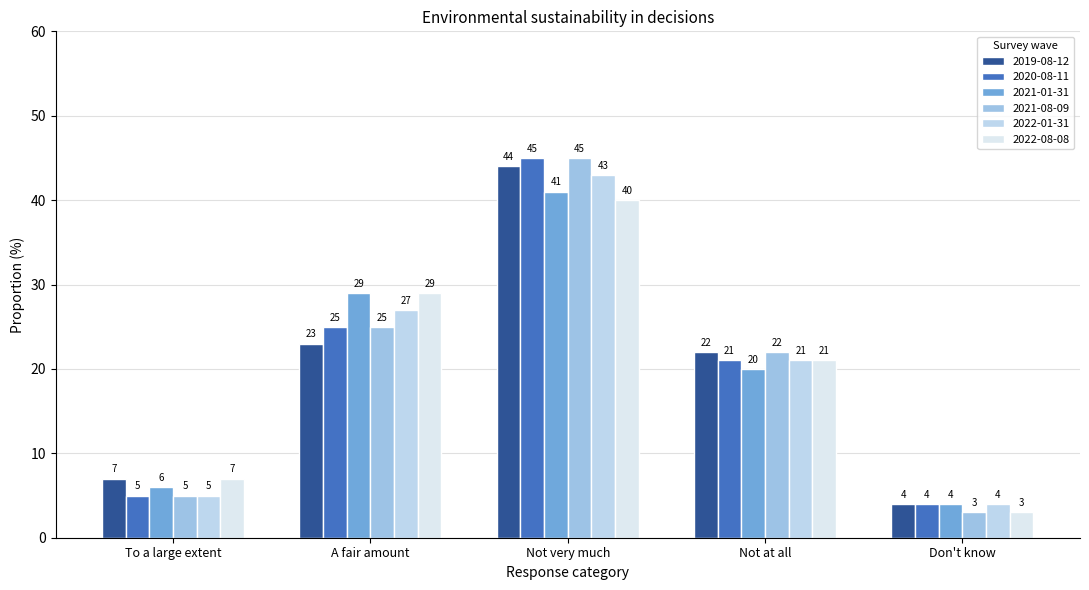

What is the maximum value shown in the chart?

45.0